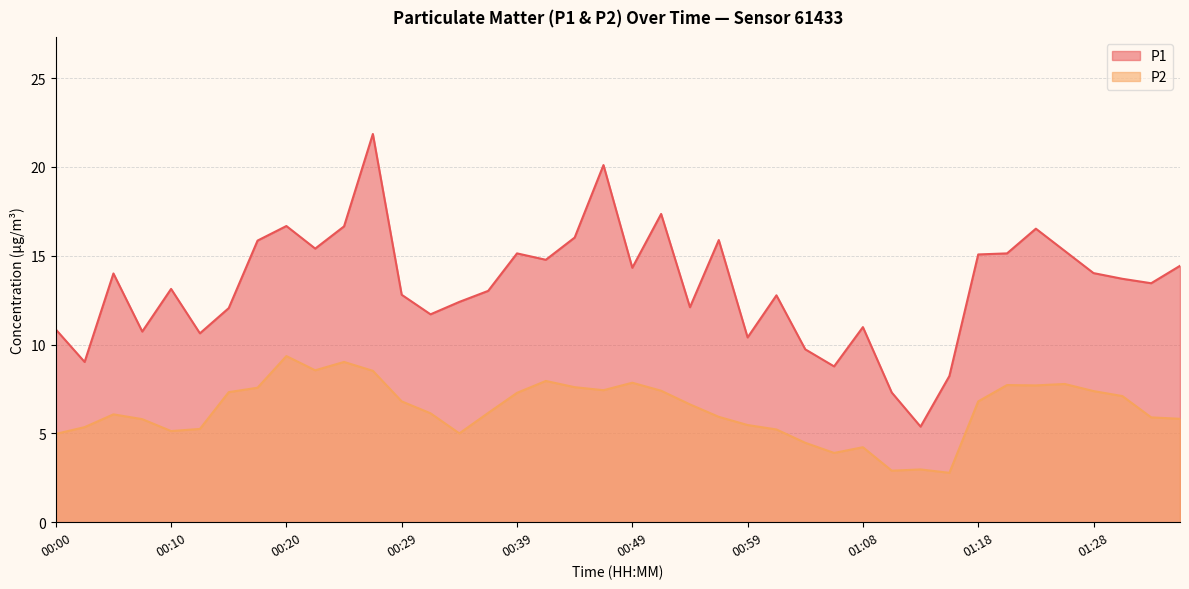

At which label does P1 reach its minimum?

01:14